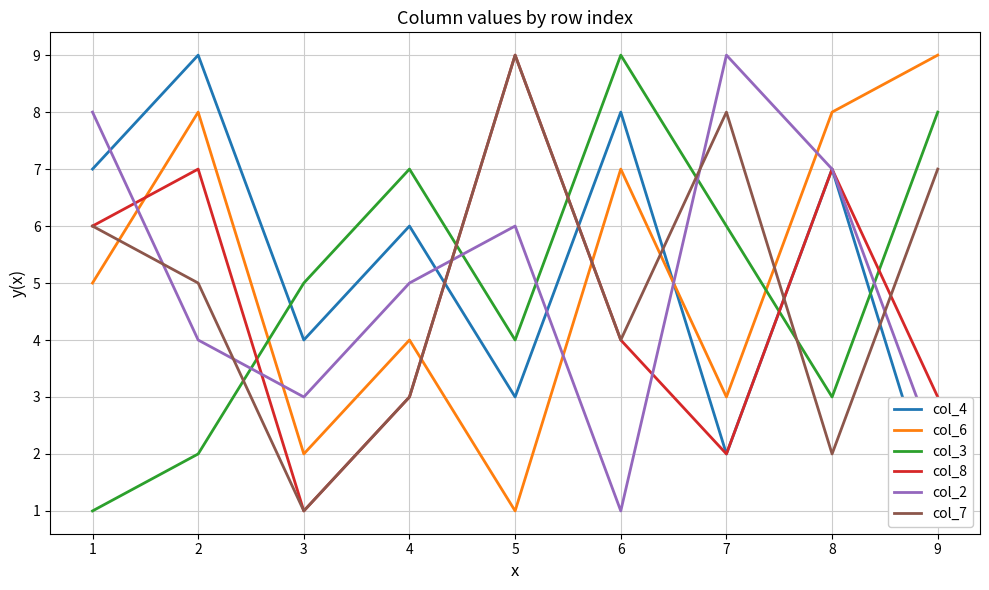

Where is the first local maximum for col_7?

5